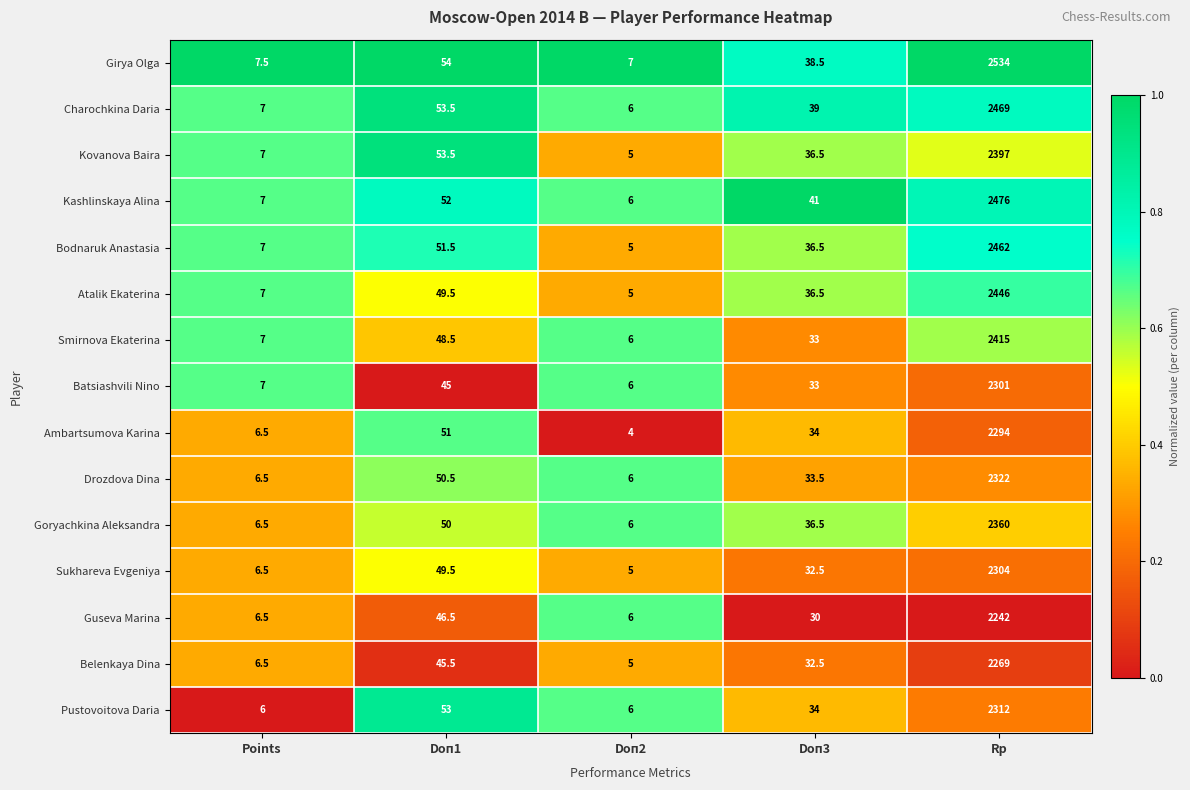

What is the sum of all Girya Olga values?

2641.0